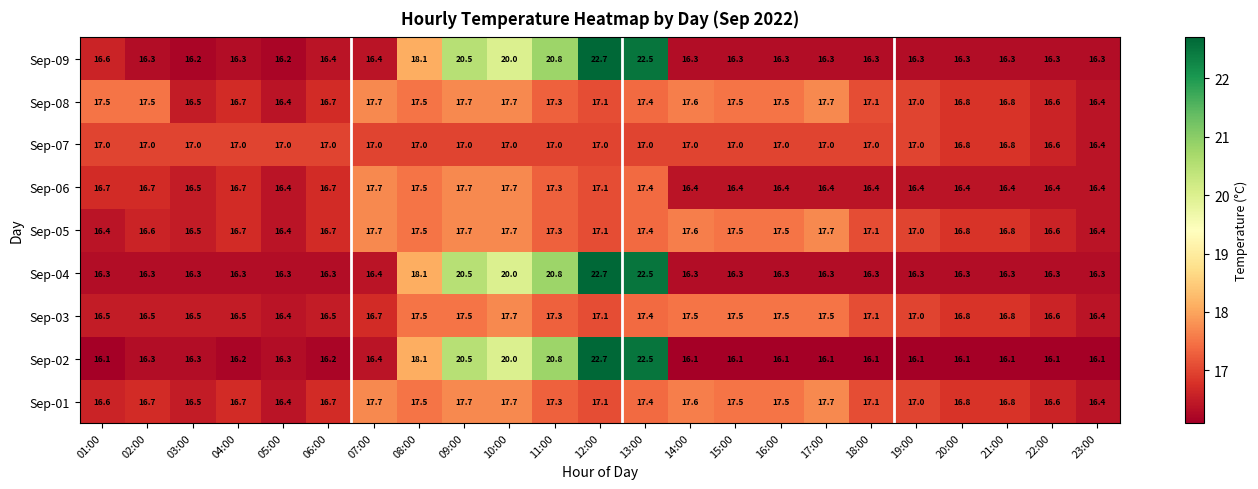

Count the number of categories in the chart.

23